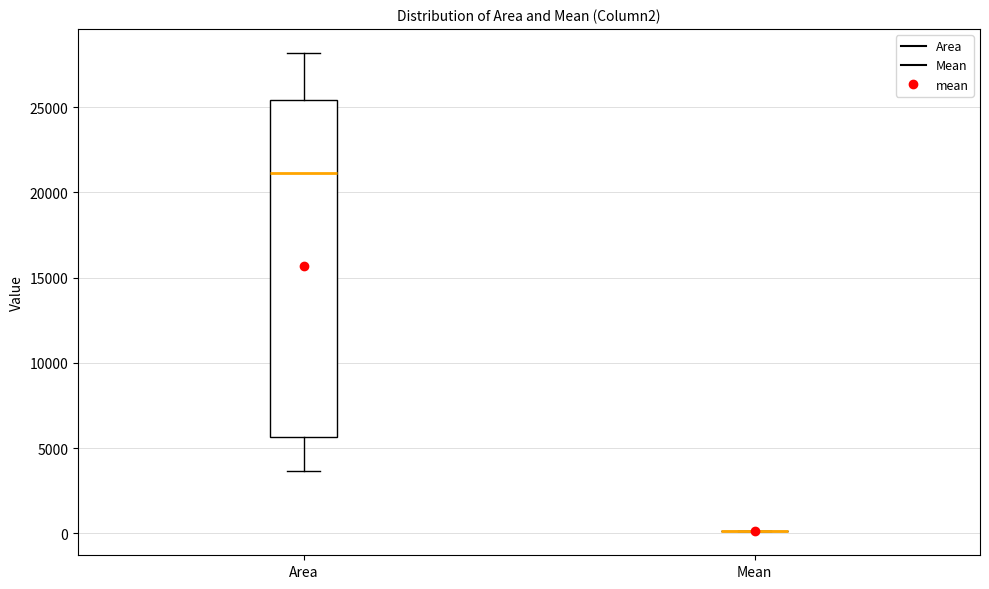

Which box is the tallest, from its lower edge to its upper edge?

Area